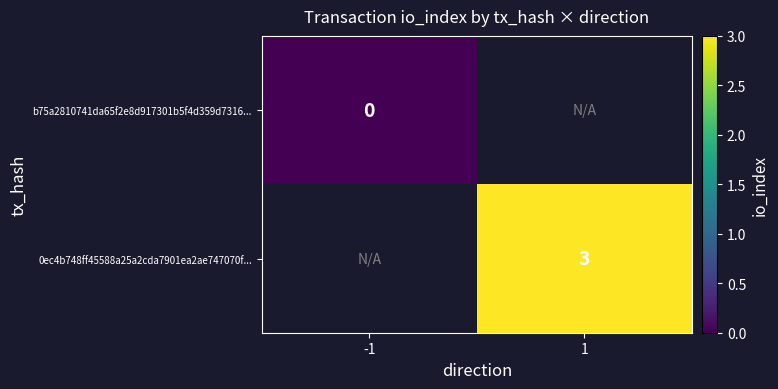

The value of 0ec4b748ff45588a25a2cda7901ea2ae747070f... at 1 is 5. True or false?

False